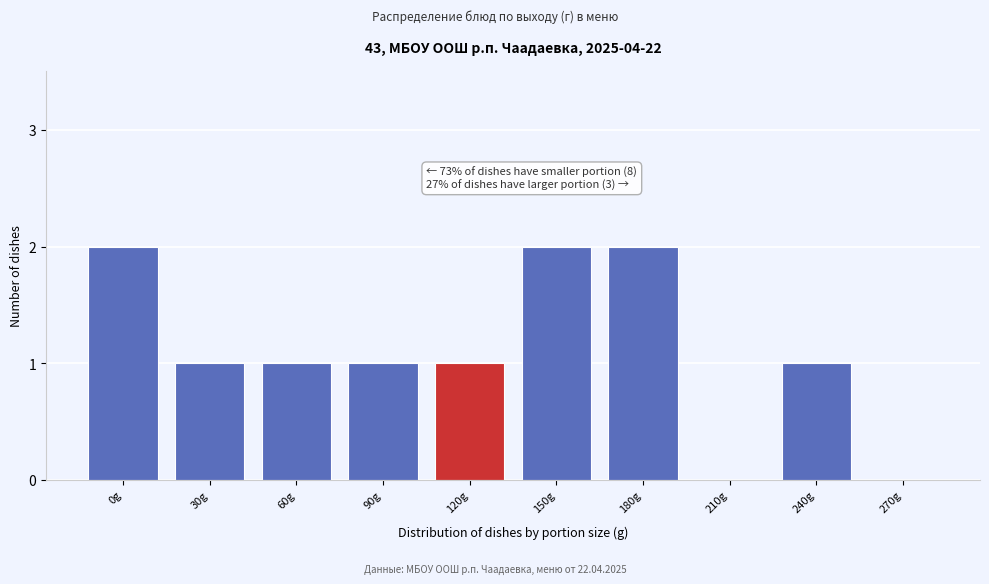

Reading left to right, list all the values displayed in this chart.

0g=2	30g=1	60g=1	90g=1	120g=1	150g=2	180g=2	210g=0	240g=1	270g=0